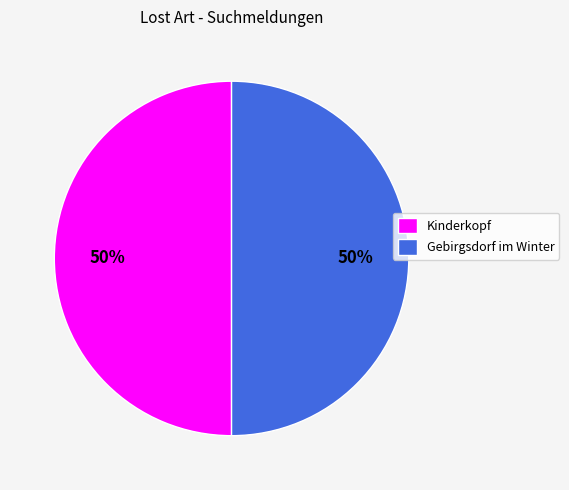

True or false: Gebirgsdorf im Winter accounts for 59% of the total.

False